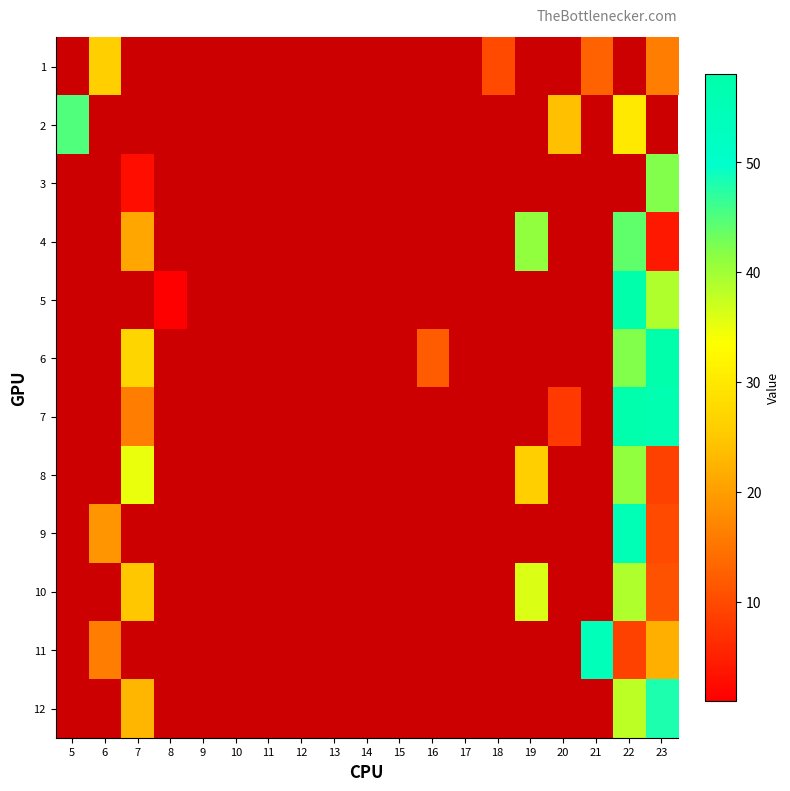

Which category has the highest value across all series?

22